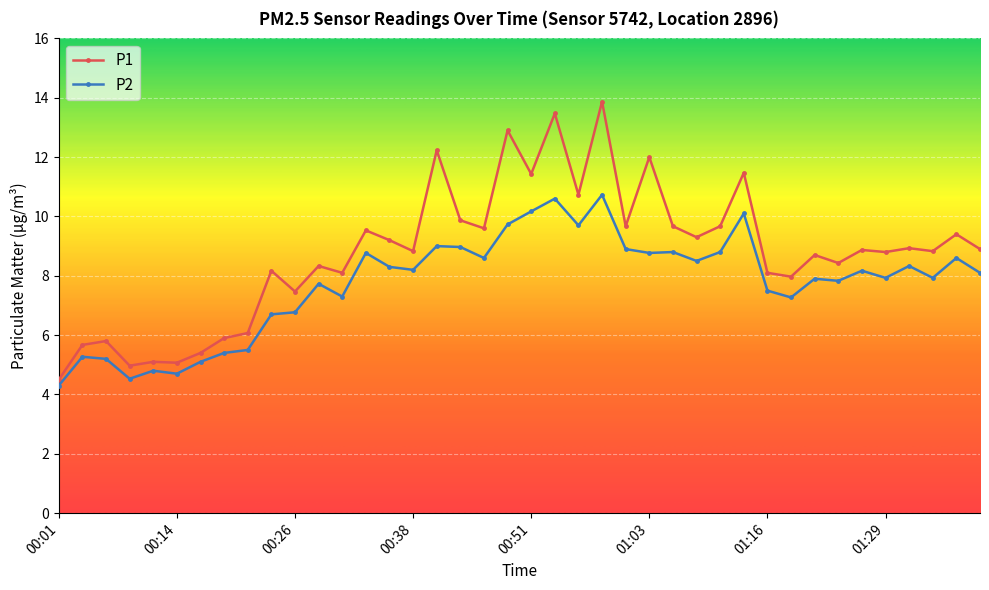

What is the sum of all P1 values?

350.9